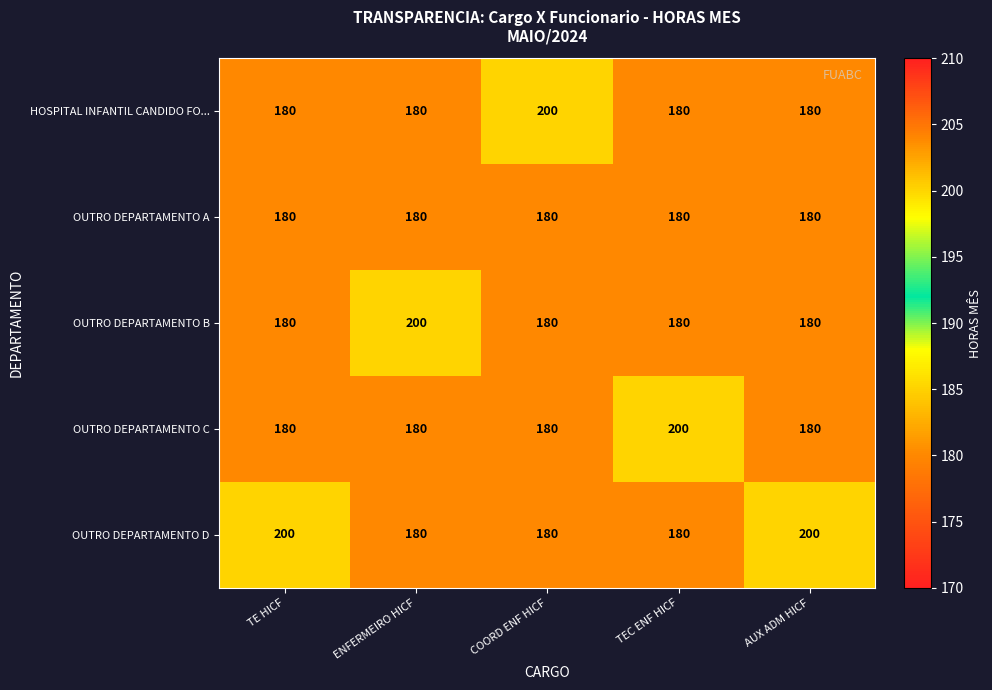

Count the number of data series in this chart.

5